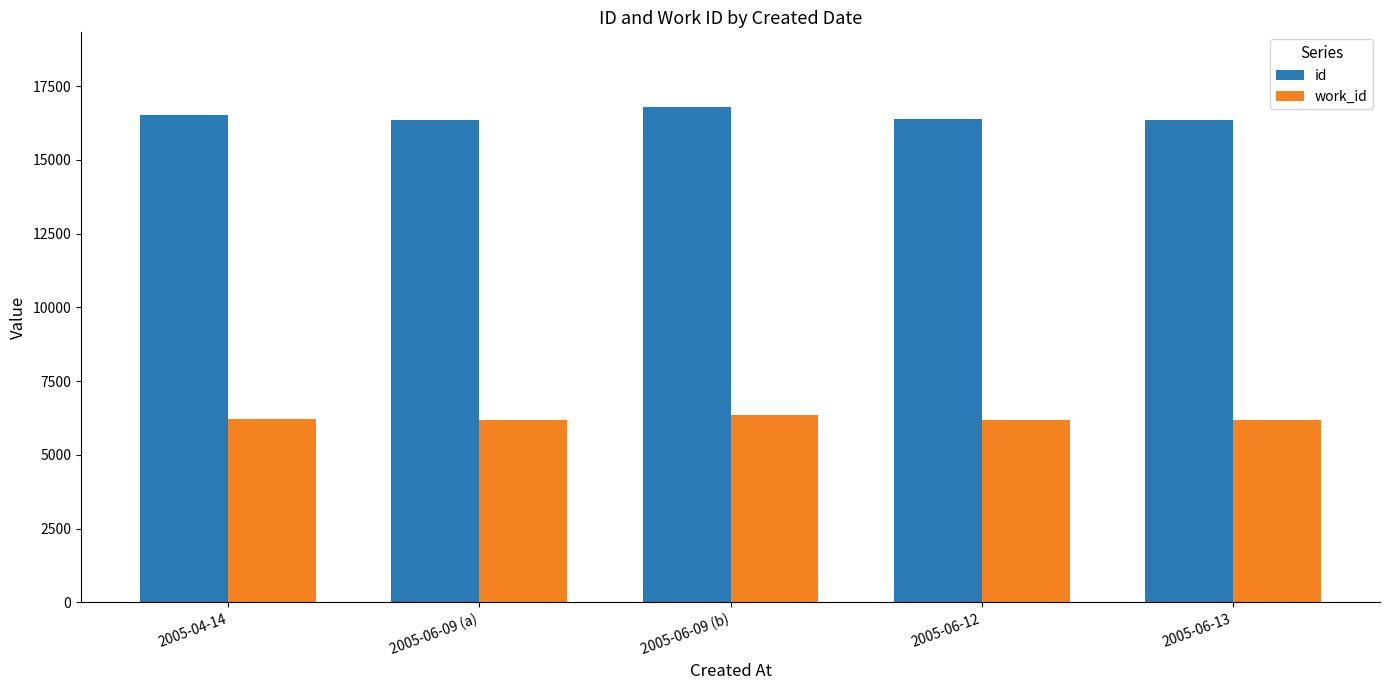

How many bars are there in total?

10